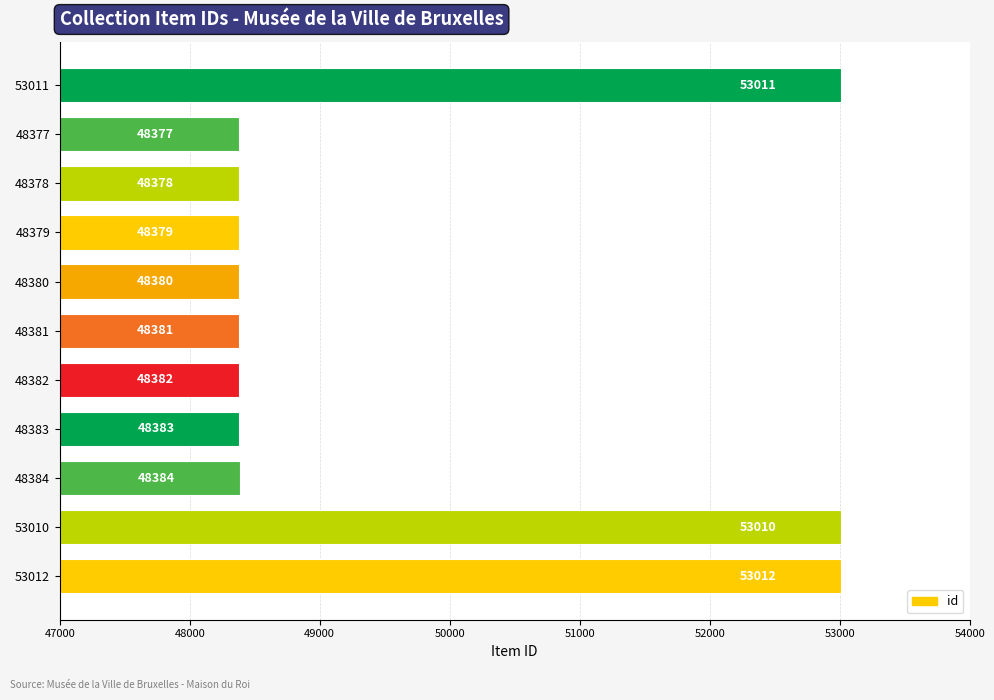

What is the maximum value shown in the chart?

53012